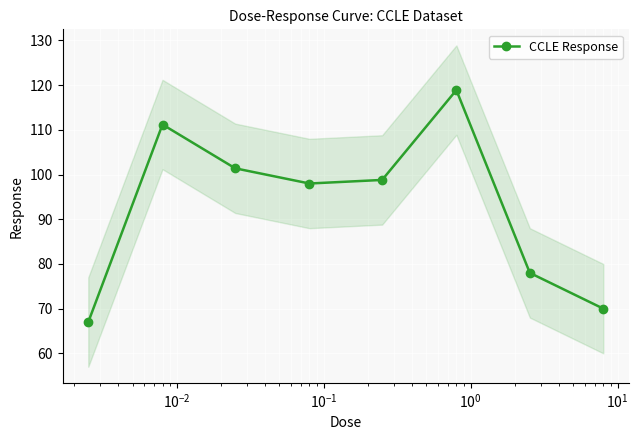

How many interior local valleys does the CCLE Response series have?

1